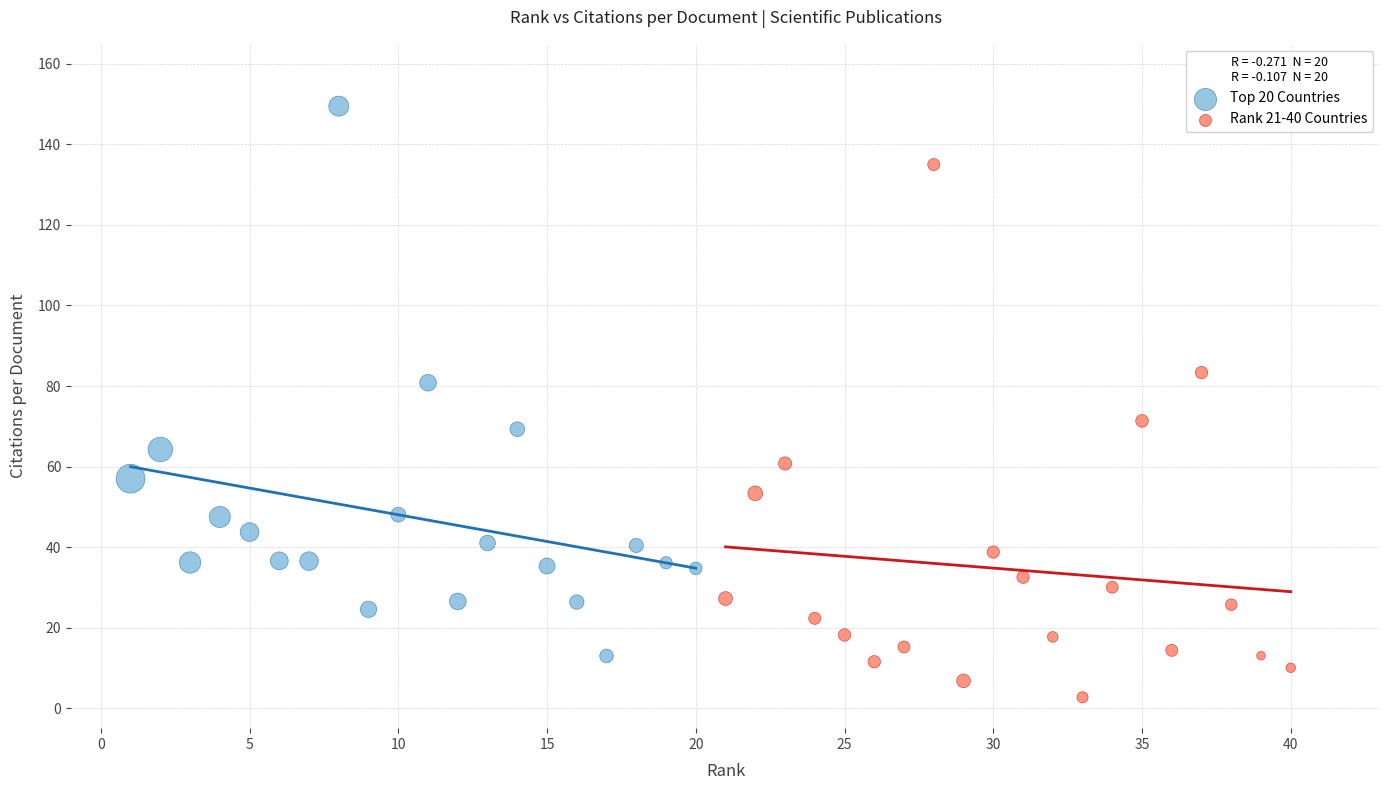

Which series reaches the minimum Y coordinate?

Rank 21-40 Countries